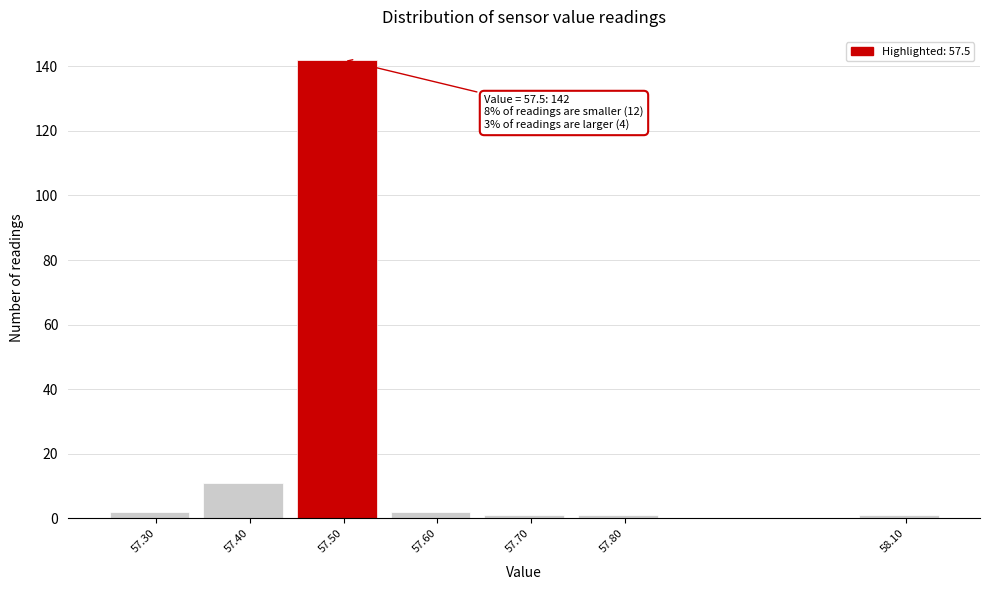

Which range on the x-axis has the tallest bar?

57.45 to 57.55